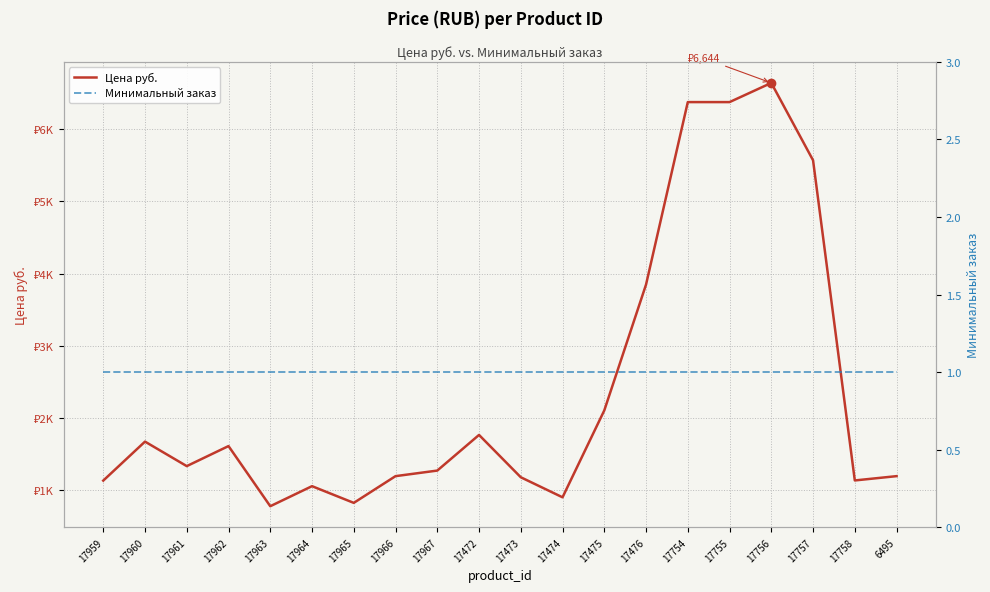

Which category has the lowest value in the Минимальный заказ series?

17959